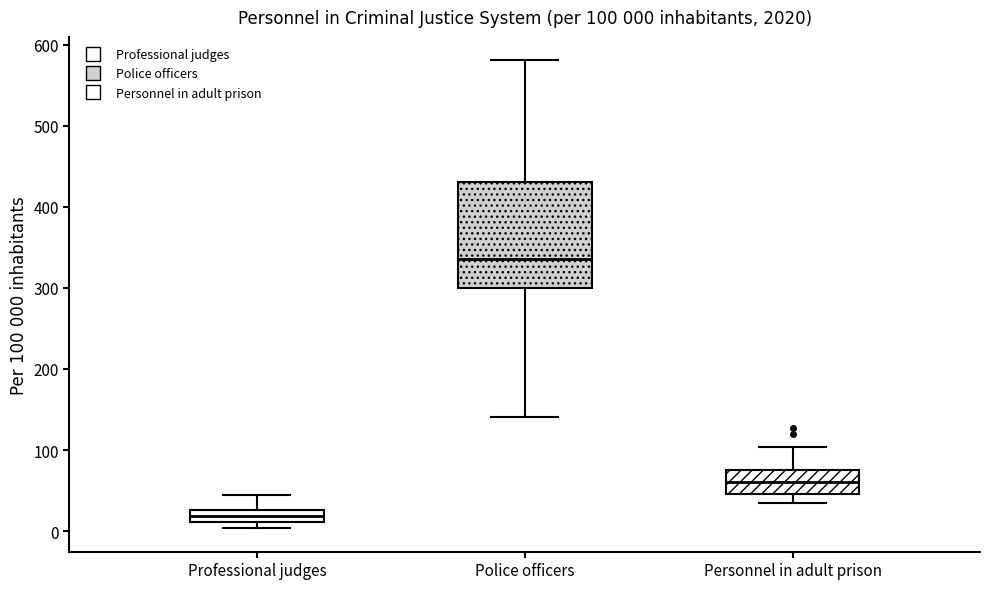

Which box's median line is the lowest?

Professional judges